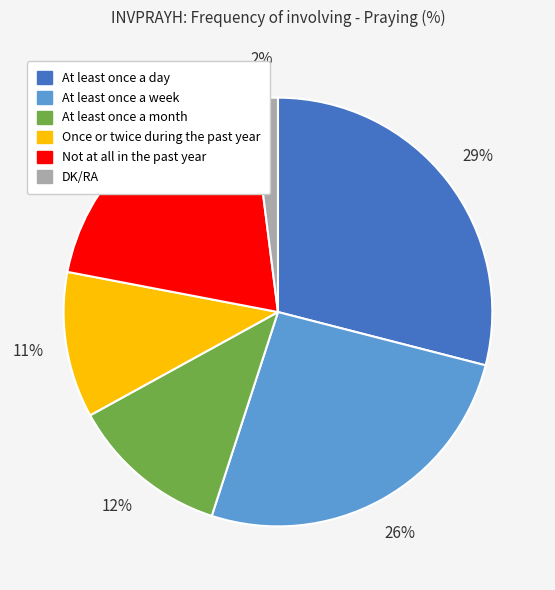

Do Not at all in the past year and At least once a month together represent more than half of the pie?

No